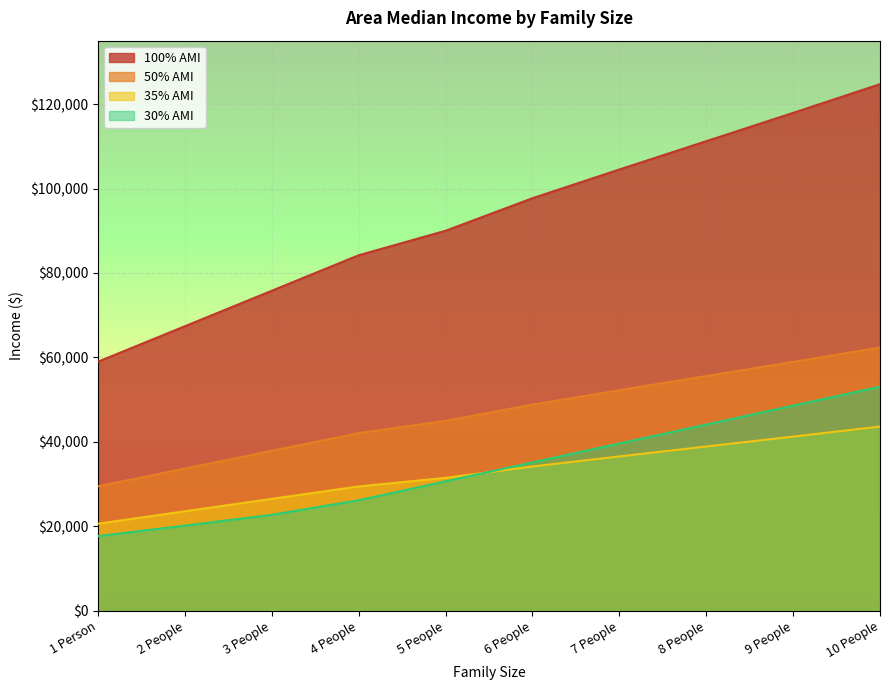

At 3 People, list the series in order from largest to smallest.

100% AMI, 50% AMI, 35% AMI, 30% AMI